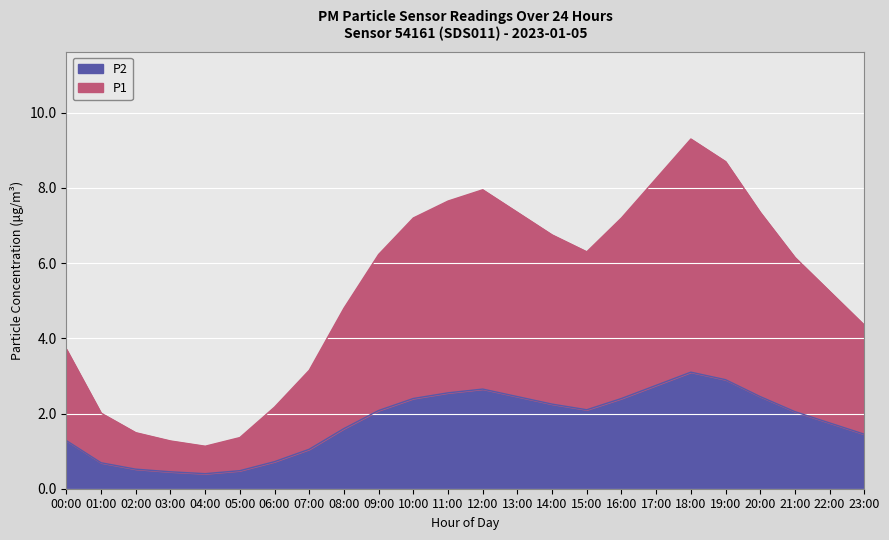

Which has a higher value, 16:00 or 18:00?

18:00